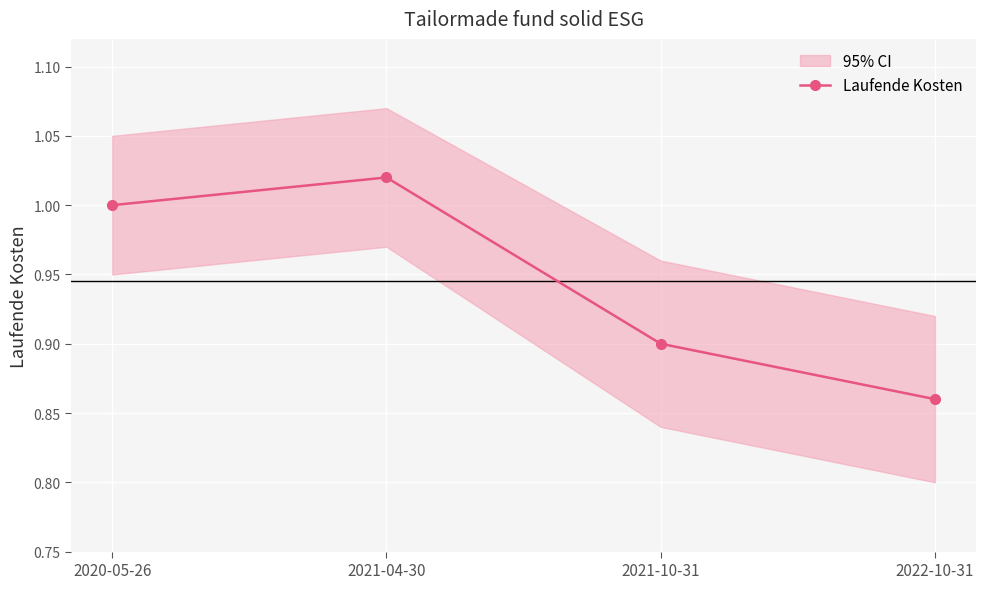

Reading left to right, transcribe all the data shown in this chart.

2020-05-26=1.0	2021-04-30=1.0	2021-10-31=0.9	2022-10-31=0.9